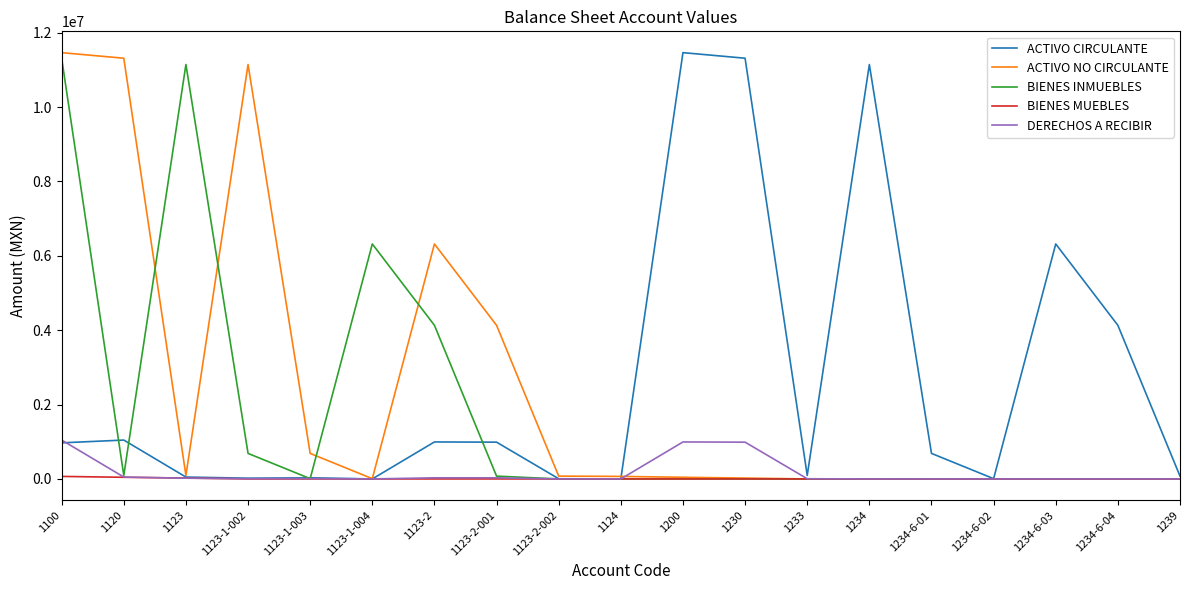

True or false: ACTIVO NO CIRCULANTE has a value of 0.0 at 1234-6-01.

True